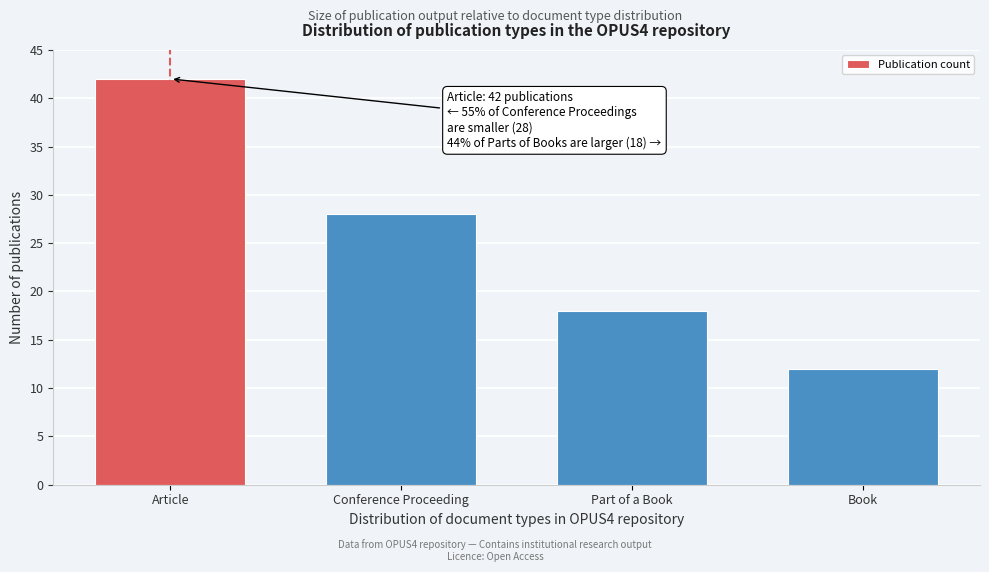

Reading left to right, transcribe all the data shown in this chart.

Article=42	Conference Proceeding=28	Part of a Book=18	Book=12